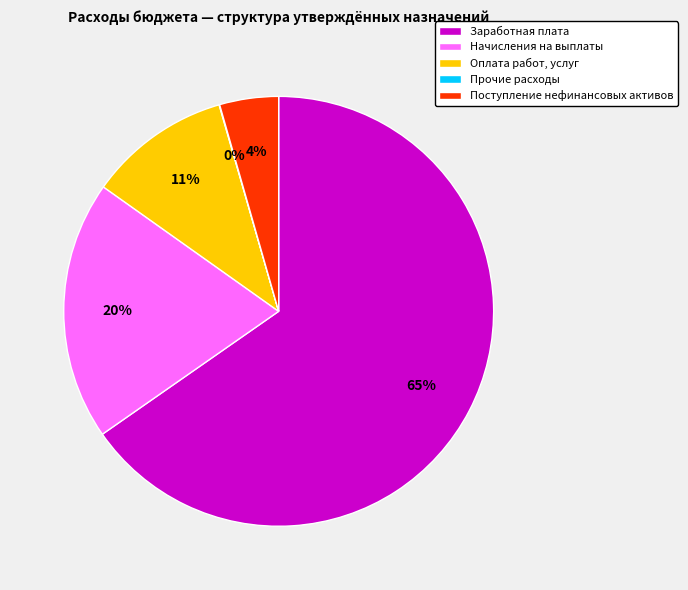

True or false: Заработная плата accounts for 65% of the total.

True